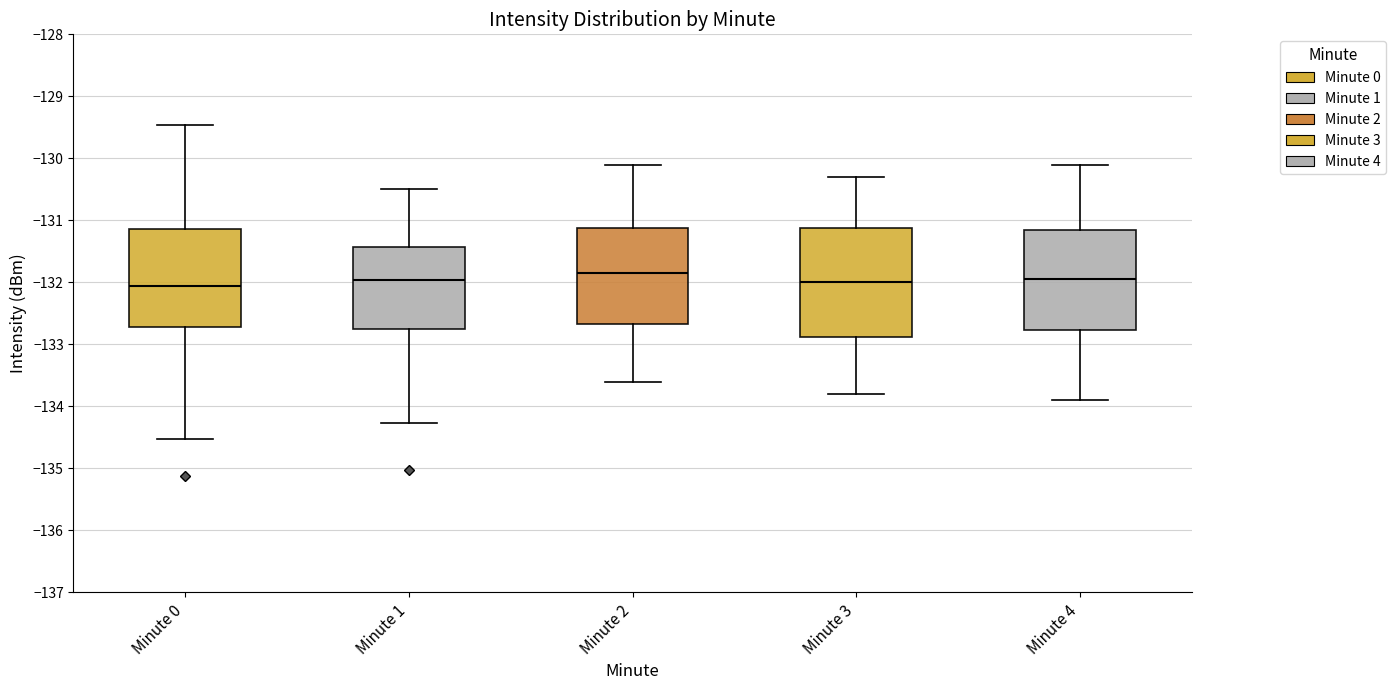

Comparing the boxes themselves (not the whiskers), which one is the tallest?

Minute 3